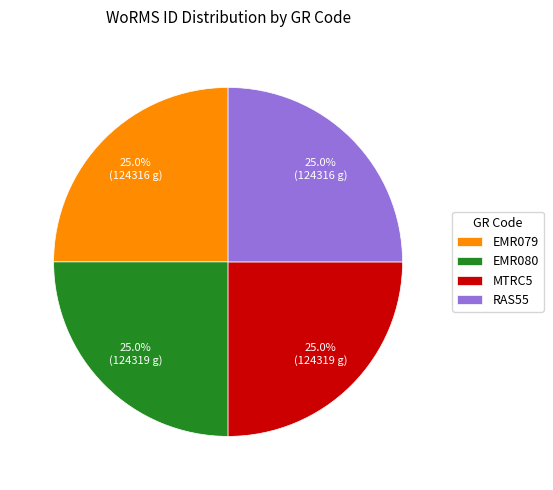

Does RAS55 represent more than half of the total?

No